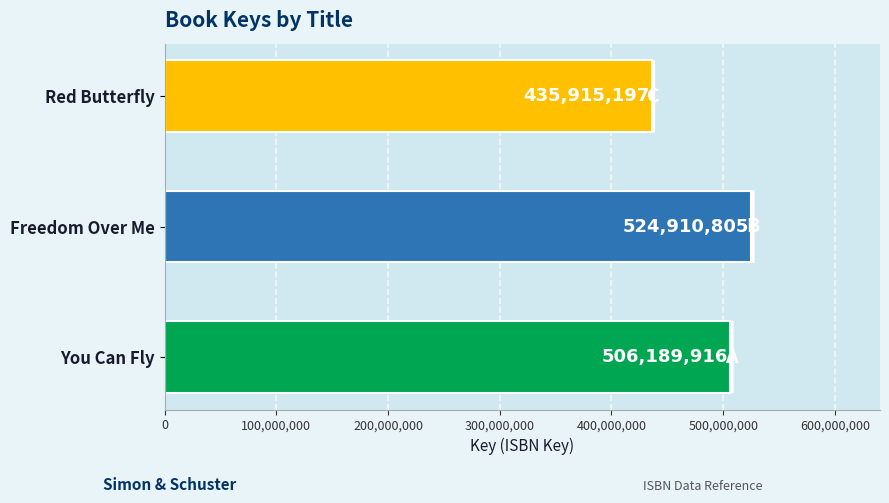

Rank the categories by value from lowest to highest.

Red Butterfly, You Can Fly, Freedom Over Me